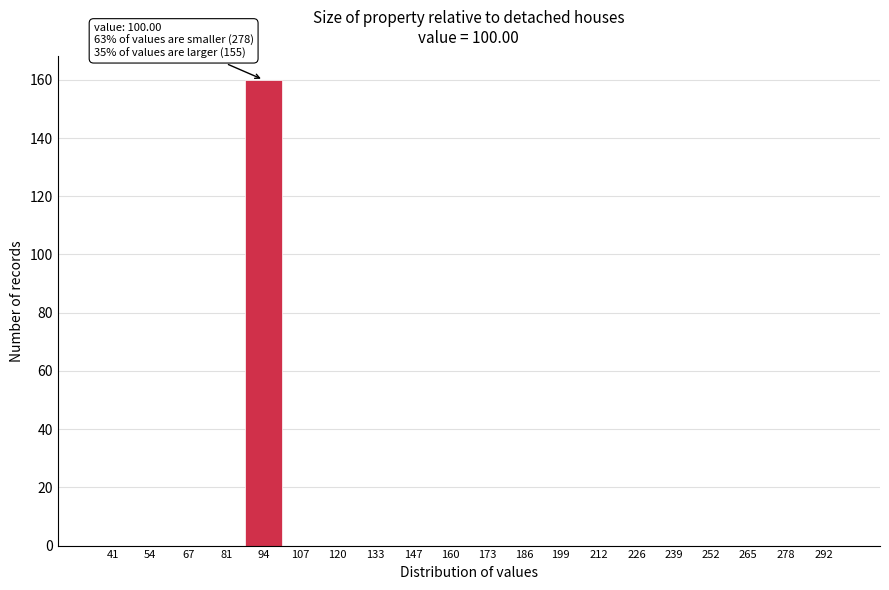

Reading left to right, list all the values displayed in this chart.

41=0	54=0	67=0	81=0	94=160	107=0	120=0	133=0	147=0	160=0	173=0	186=0	199=0	212=0	226=0	239=0	252=0	265=0	278=0	292=0